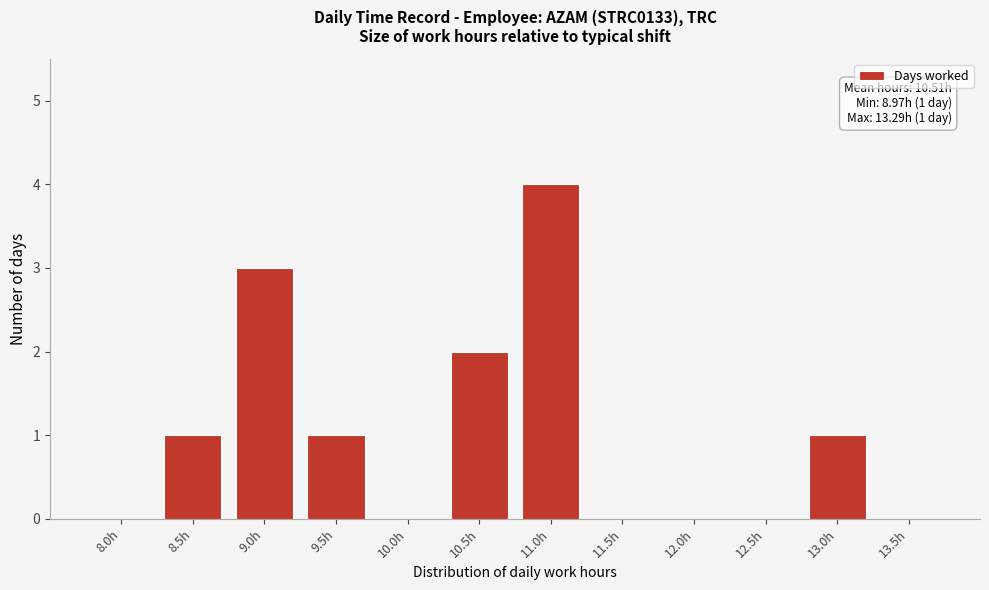

Reading left to right, extract all data points from this chart.

8.0h=0	8.5h=1	9.0h=3	9.5h=1	10.0h=0	10.5h=2	11.0h=4	11.5h=0	12.0h=0	12.5h=0	13.0h=1	13.5h=0